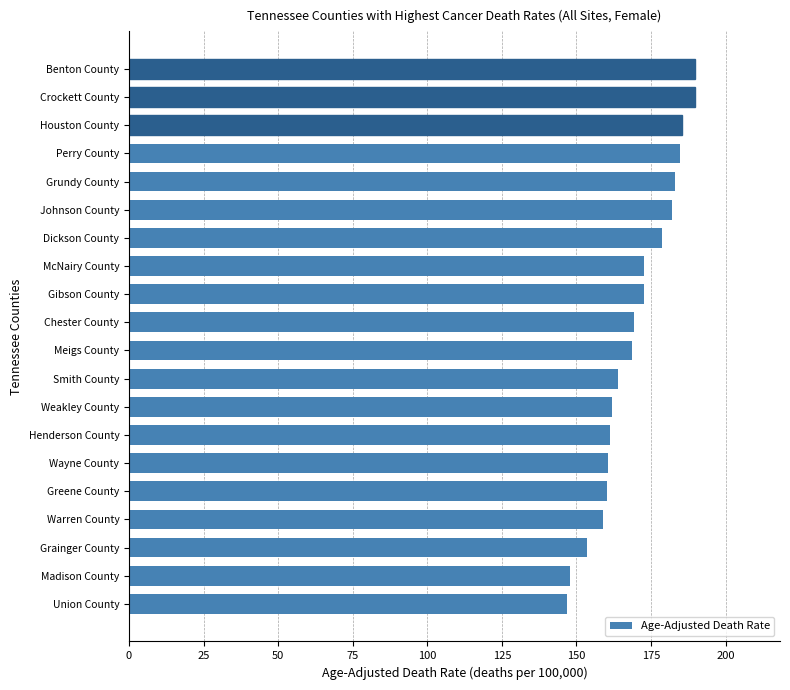

Does the chart contain any negative values?

No